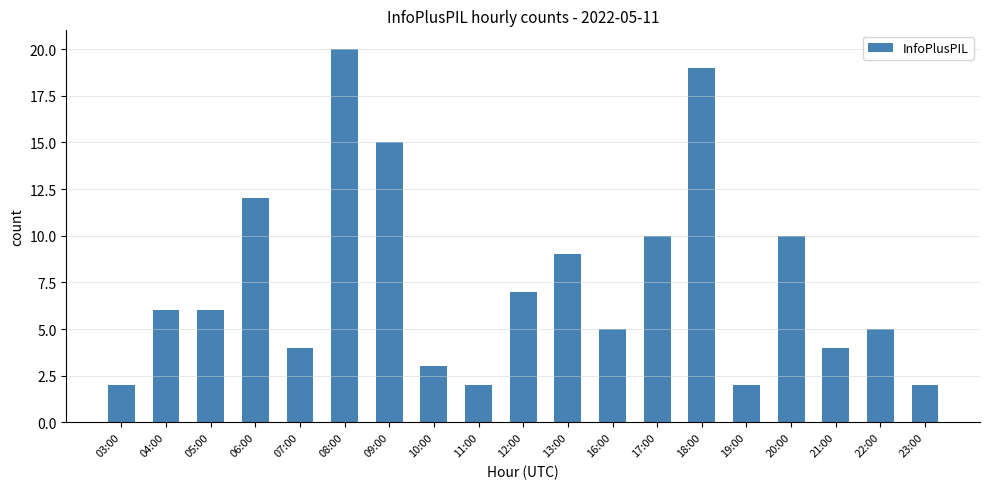

Does the chart contain stacked bars?

No